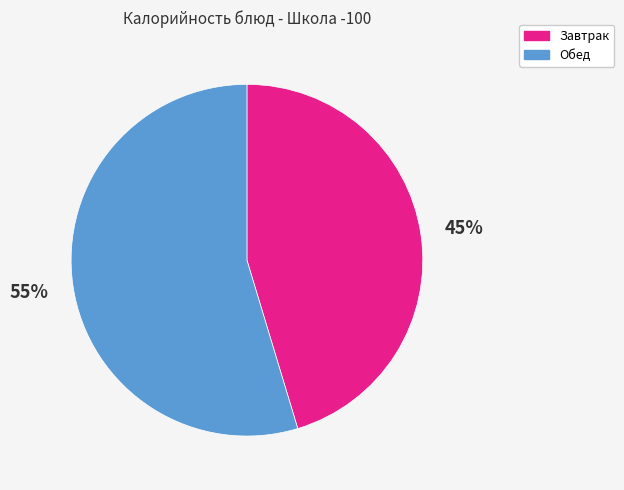

Do Завтрак and Обед together represent more than half of the pie?

Yes